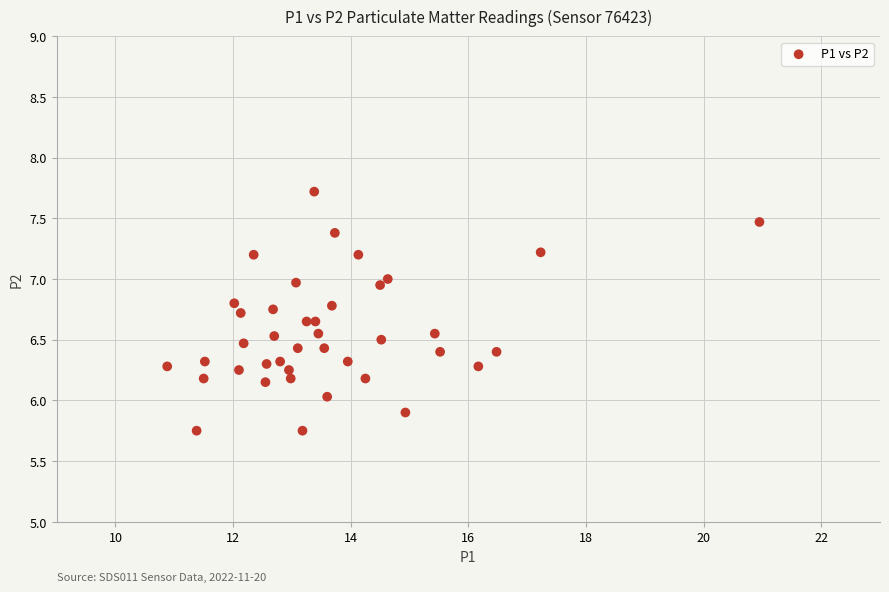

What is the range of Y values (max minus min)?

2.0